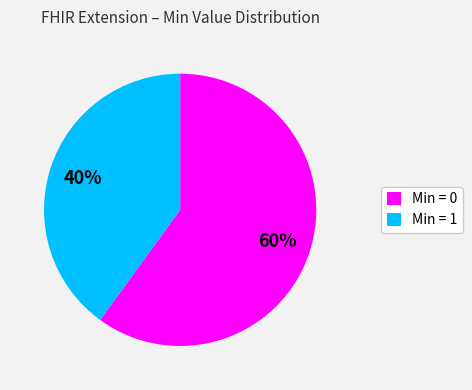

What is the largest slice in the pie chart?

Min = 0